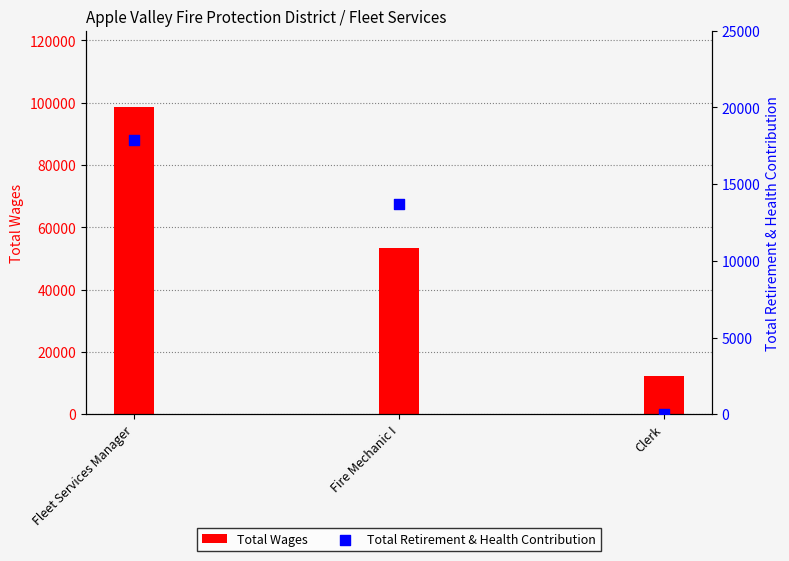

Which series contains the lowest Y value?

Total Retirement & Health Contribution